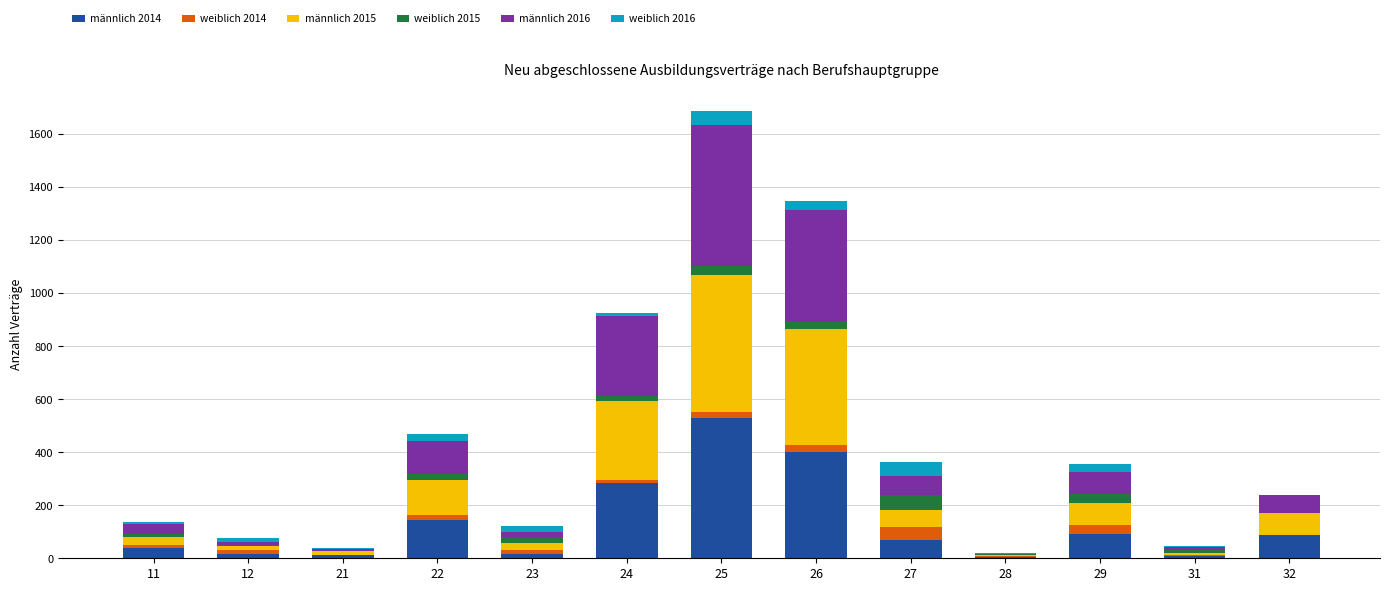

How many categories are shown in the chart?

13